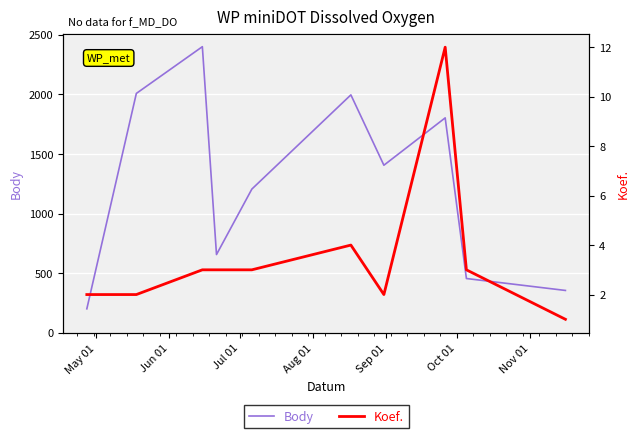

At how many categories does at least one series exceed 2125?

1